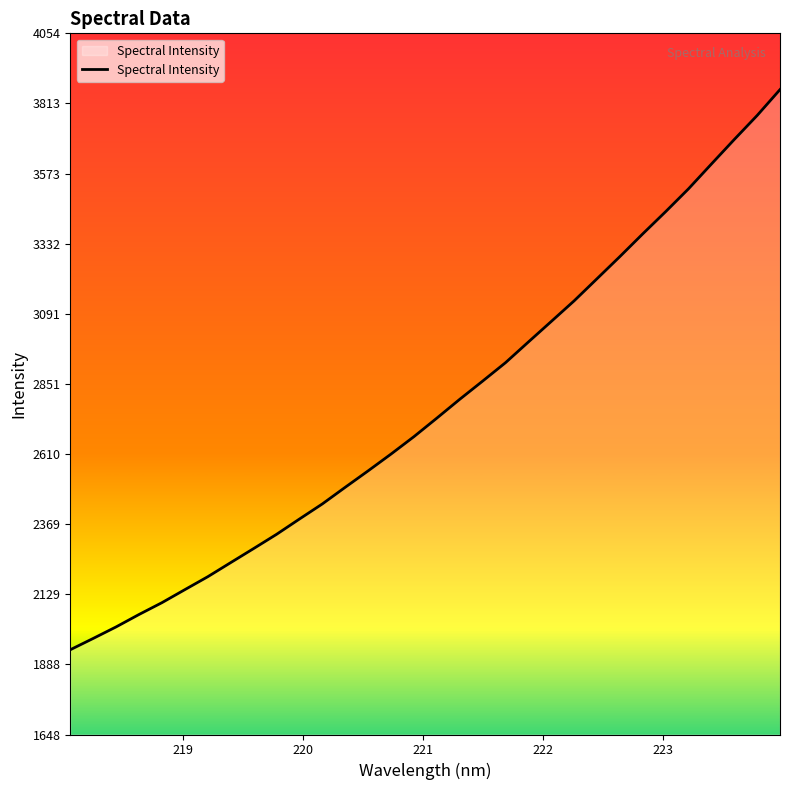

What is the difference between the maximum and minimum values?

1922.3